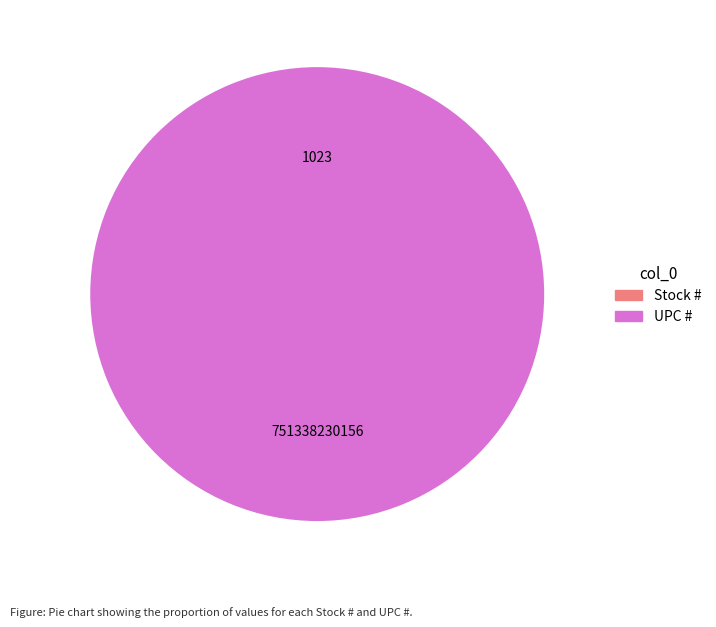

How many slices are in this pie chart?

2